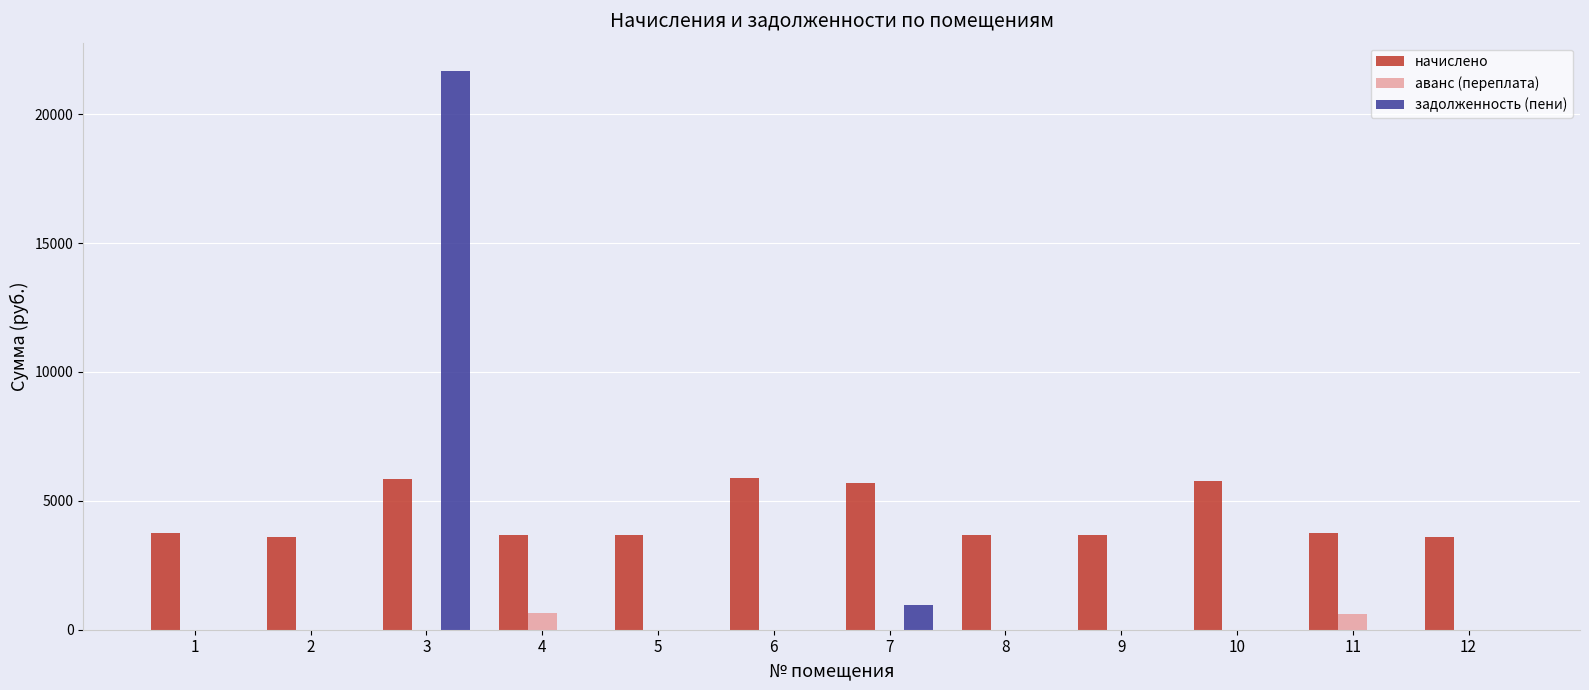

The начислено series shows 4943.4 at 12. True or false?

False